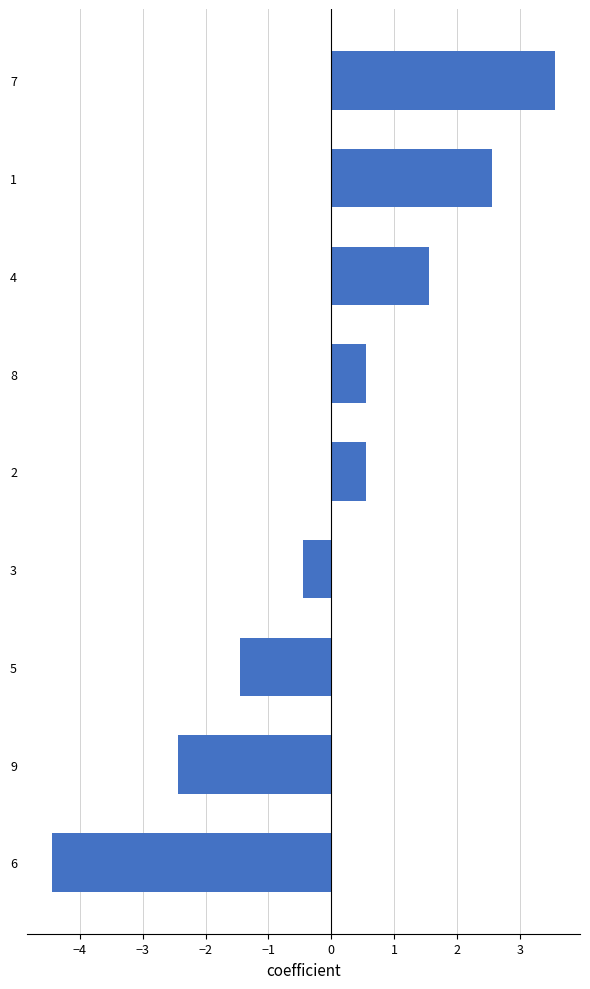

How many bars are there in total?

9